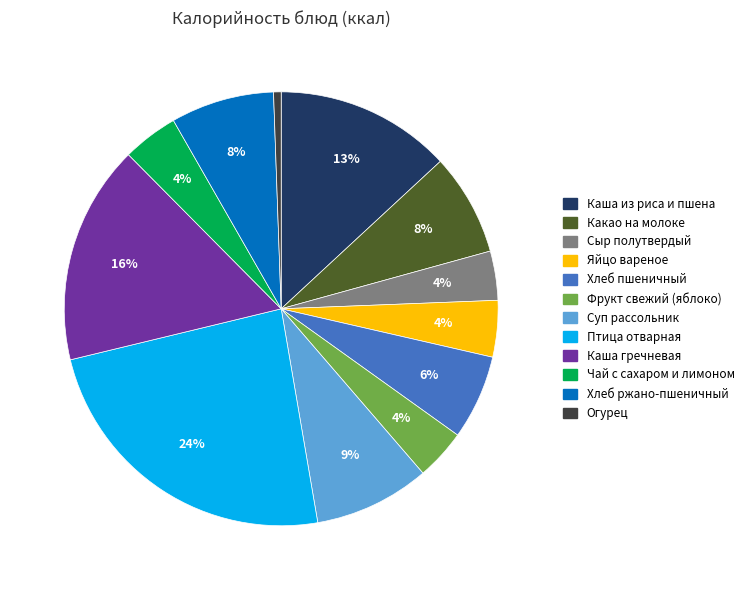

What is the smallest slice in the pie chart?

Огурец